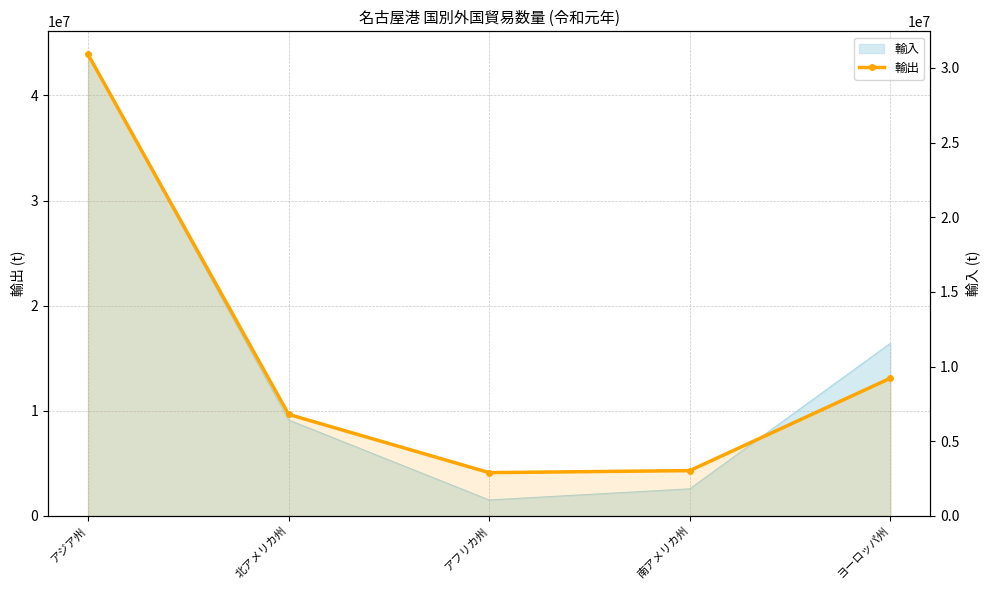

How many data points are less than 6797253?

2